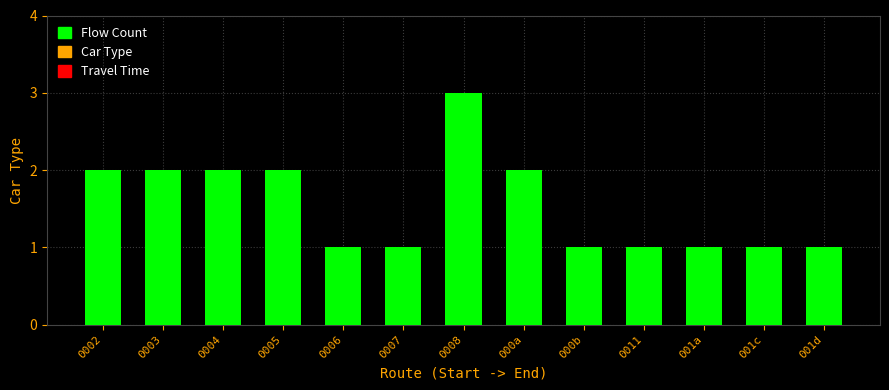

What is the sum of the values at 000b and 000a?

3